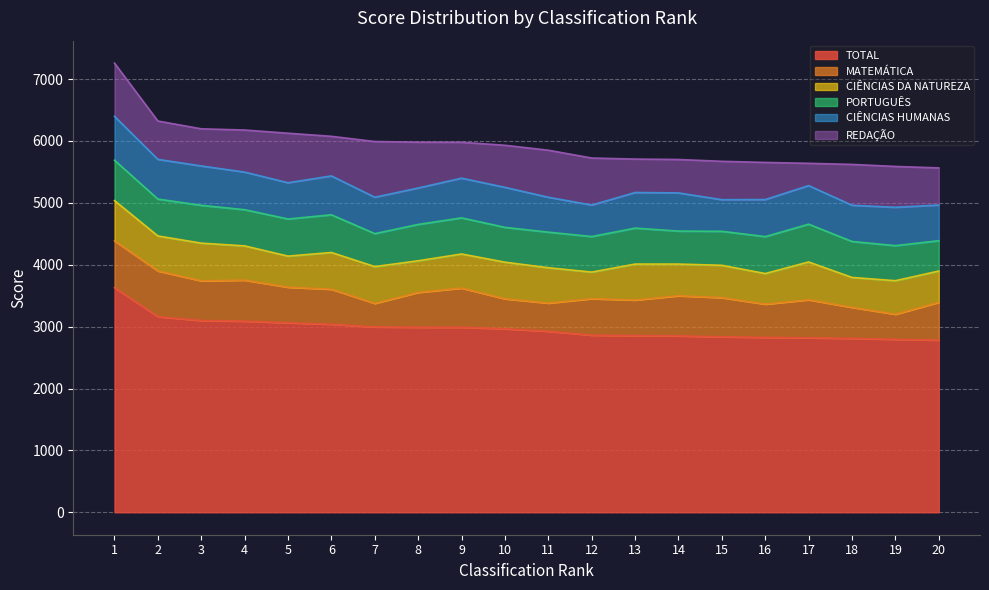

Between 17 and 19, which series saw the biggest shift?

REDAÇÃO